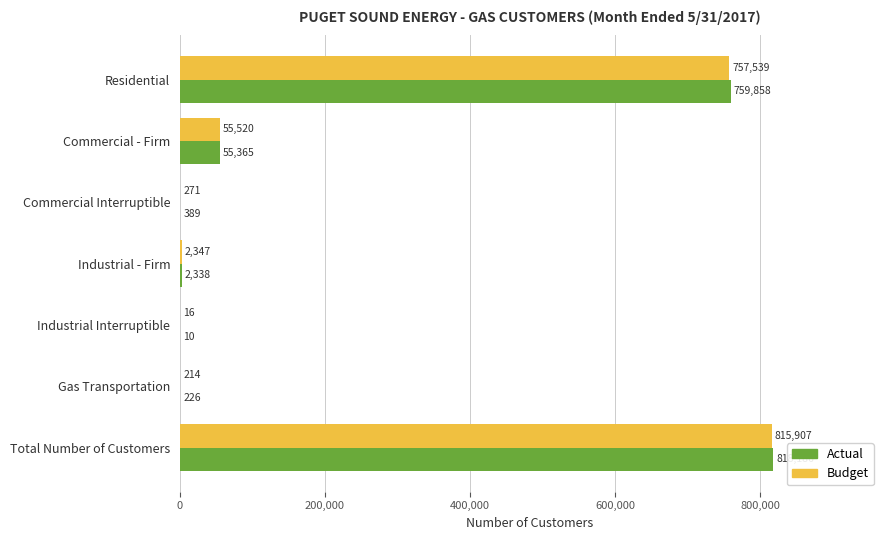

Is the value of Actual at Gas Transportation greater than the value of Budget at Gas Transportation?

Yes